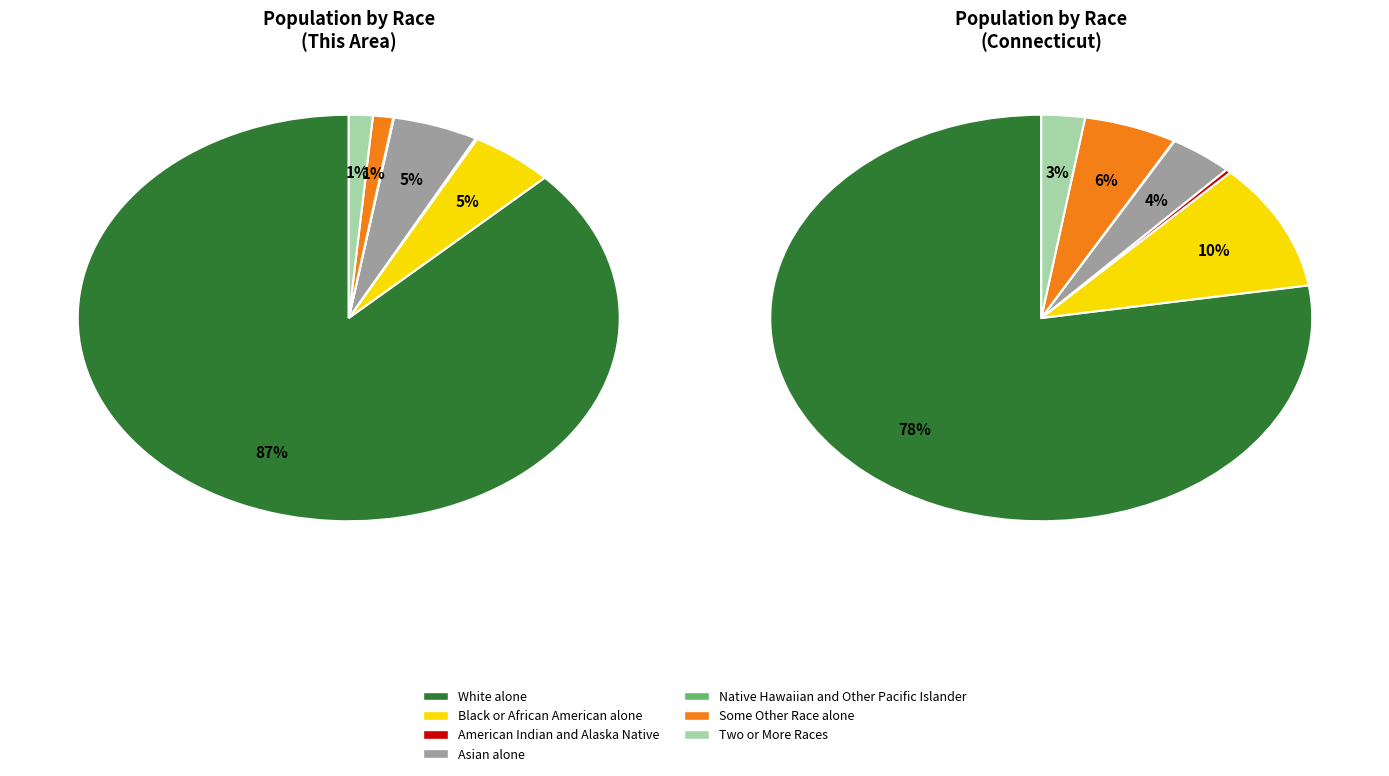

To the nearest percent, what is the difference between the White alone and Black or African American alone slice percentages?

82%